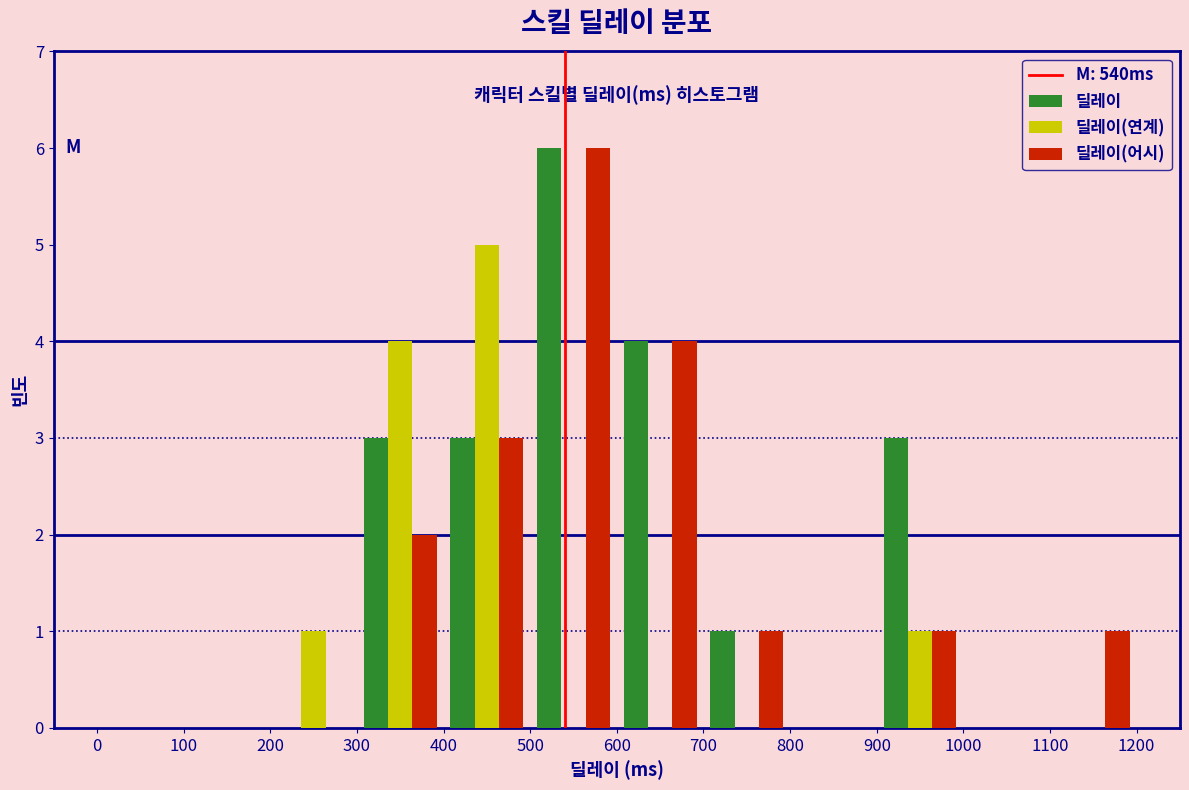

Reading left to right, transcribe this chart: for each range on the x-axis, give the height of each series' bar. The values are not printed on the chart, so give them approximately, as read against the axis.

0 to 100: 딜레이=0	딜레이(연계)=0	딜레이(어시)=0
100 to 200: 딜레이=0	딜레이(연계)=0	딜레이(어시)=0
200 to 300: 딜레이=0	딜레이(연계)=1	딜레이(어시)=0
300 to 400: 딜레이=3	딜레이(연계)=4	딜레이(어시)=2
400 to 500: 딜레이=3	딜레이(연계)=5	딜레이(어시)=3
500 to 600: 딜레이=6	딜레이(연계)=0	딜레이(어시)=6
600 to 700: 딜레이=4	딜레이(연계)=0	딜레이(어시)=4
700 to 800: 딜레이=1	딜레이(연계)=0	딜레이(어시)=1
800 to 900: 딜레이=0	딜레이(연계)=0	딜레이(어시)=0
900 to 1000: 딜레이=3	딜레이(연계)=1	딜레이(어시)=1
1000 to 1100: 딜레이=0	딜레이(연계)=0	딜레이(어시)=0
1100 to 1200: 딜레이=0	딜레이(연계)=0	딜레이(어시)=1